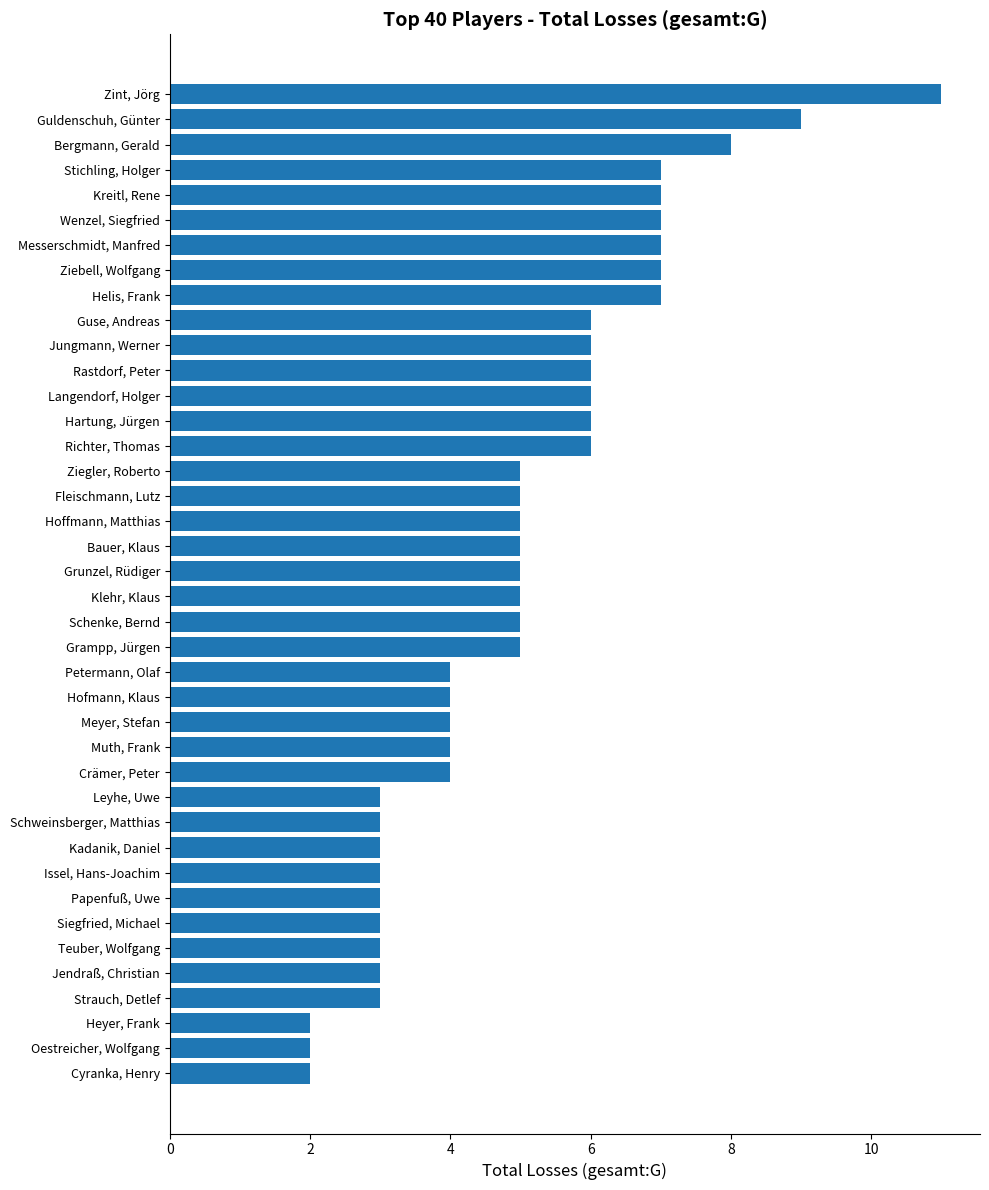

How many bars are there in total?

40